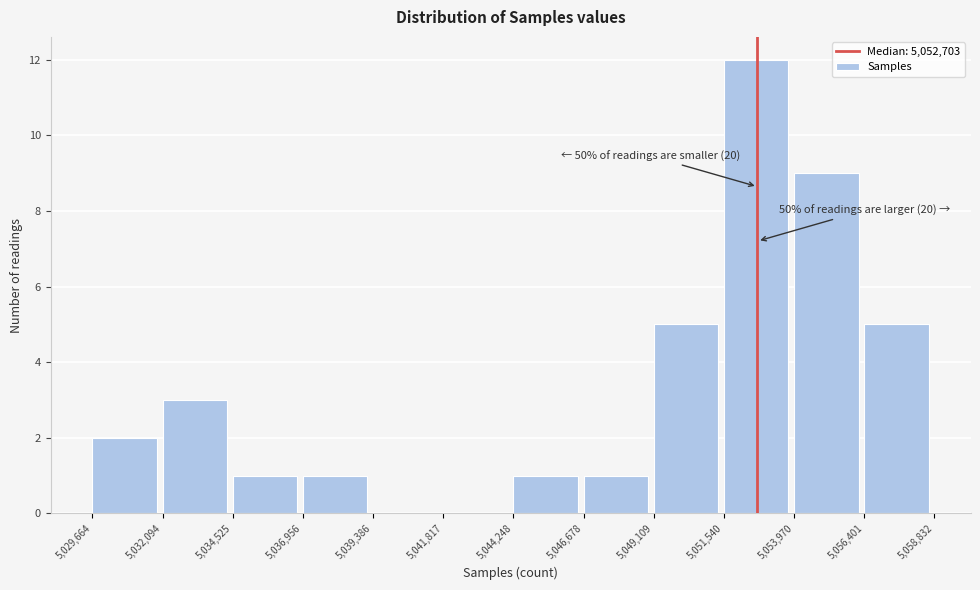

Over which range of the x-axis is the bar tallest?

5,051,540 to 5,053,970